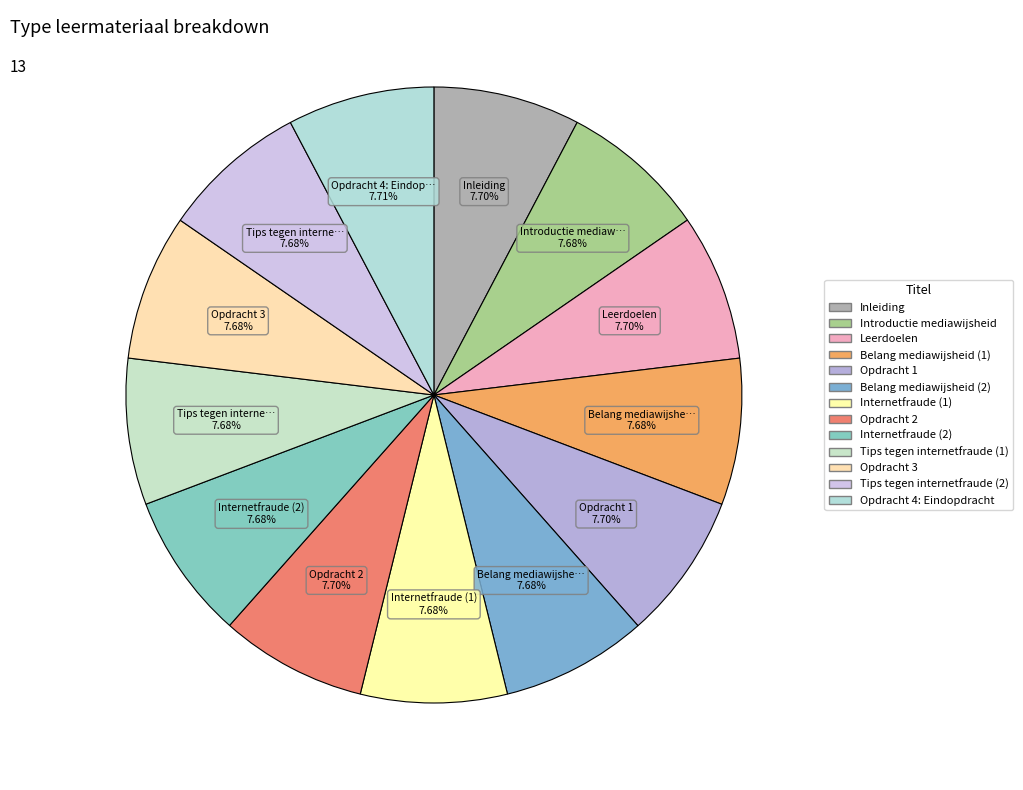

Which slice is the smallest?

Introductie mediawijsheid